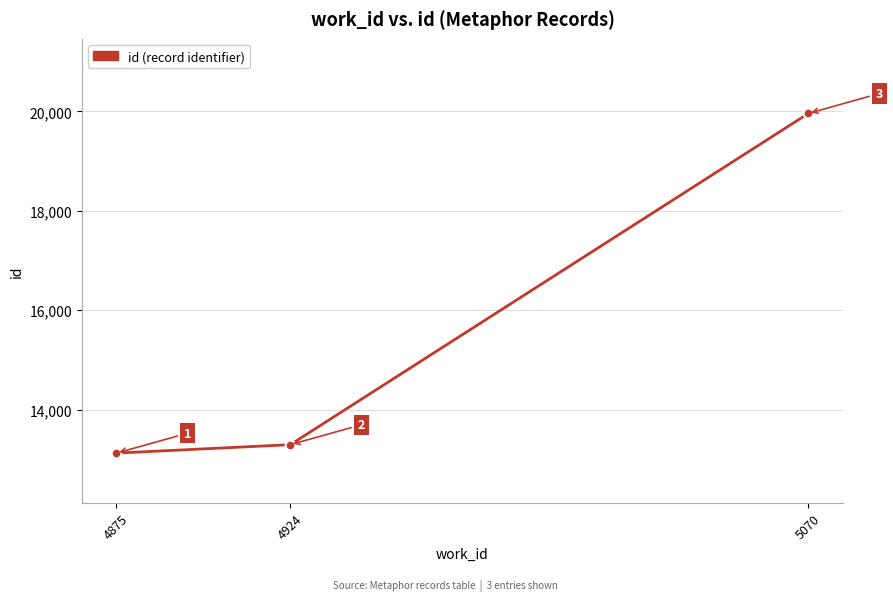

What is the value of the 2nd point from the left?

13294